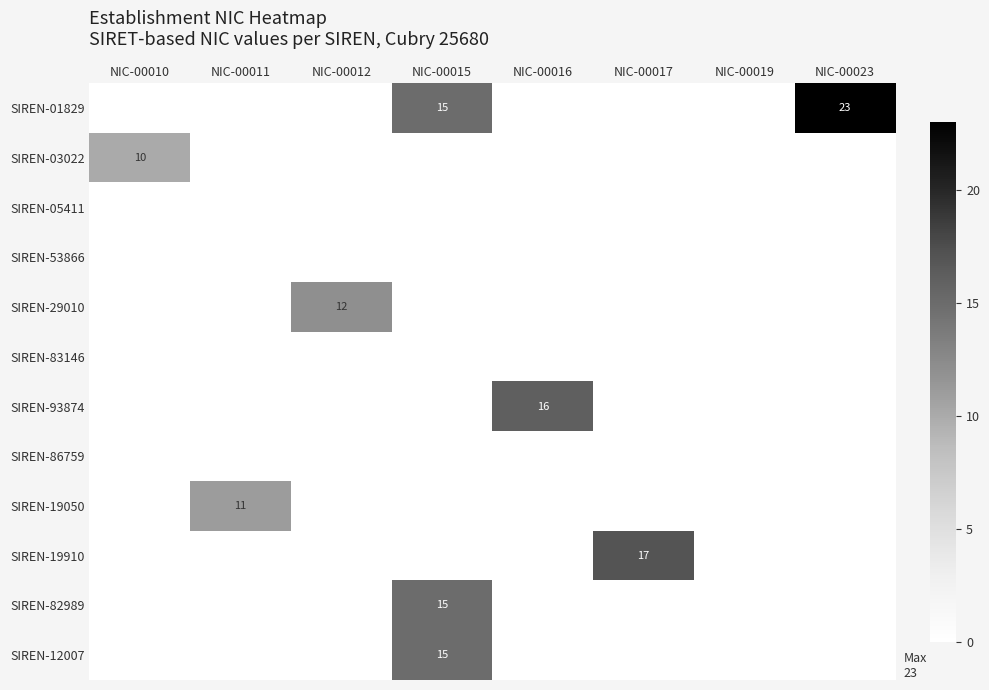

At which category is the sum across all series the highest?

NIC-00015